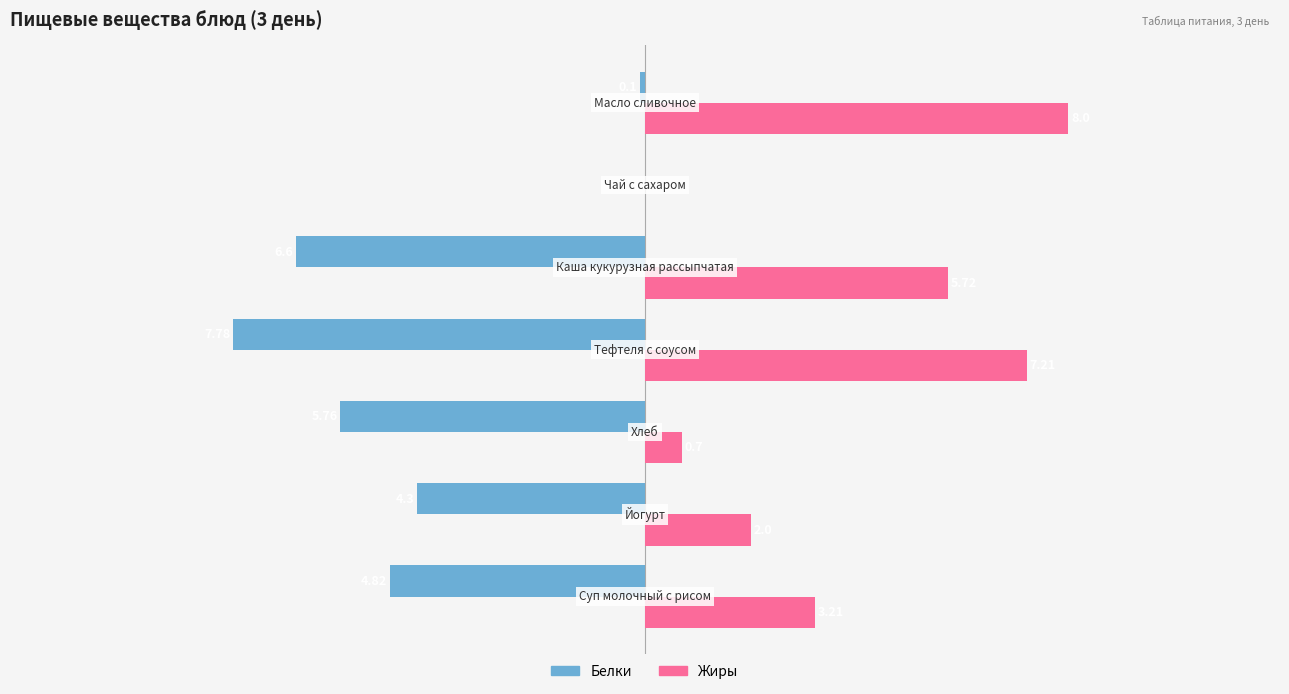

What are all the series names shown in the legend?

Белки, Жиры